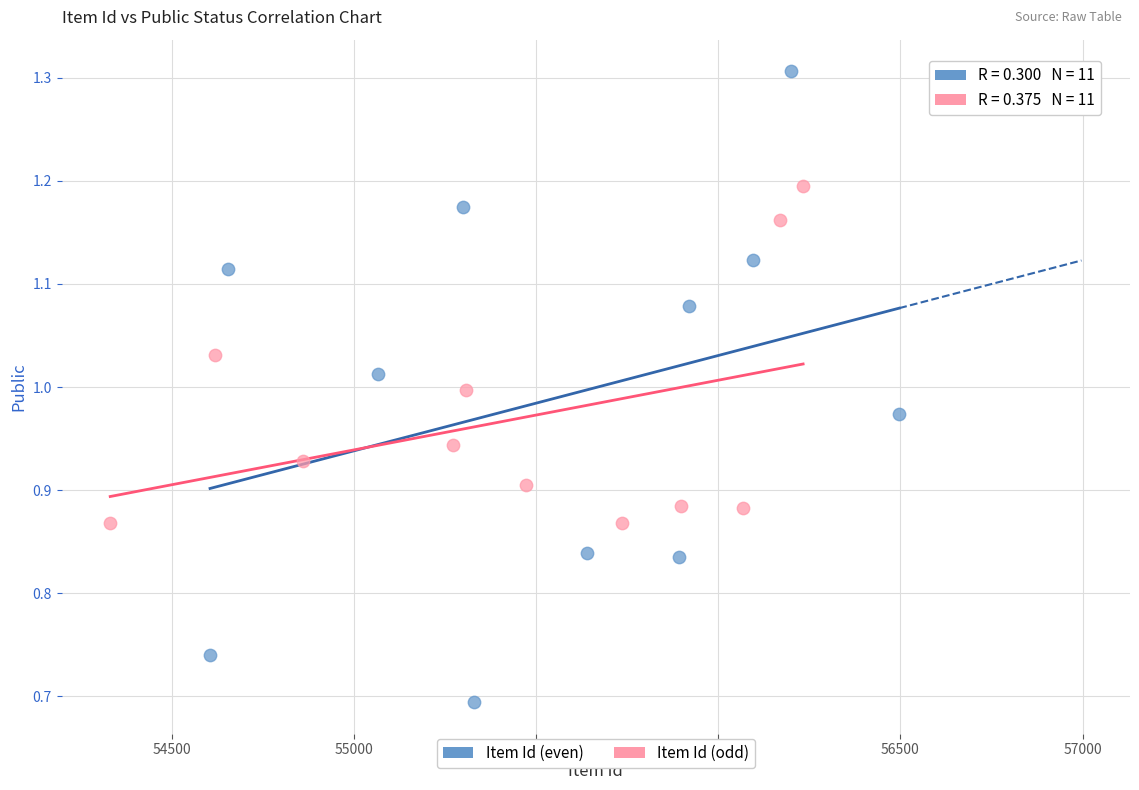

Which series contains the lowest Y value?

Item Id (even)